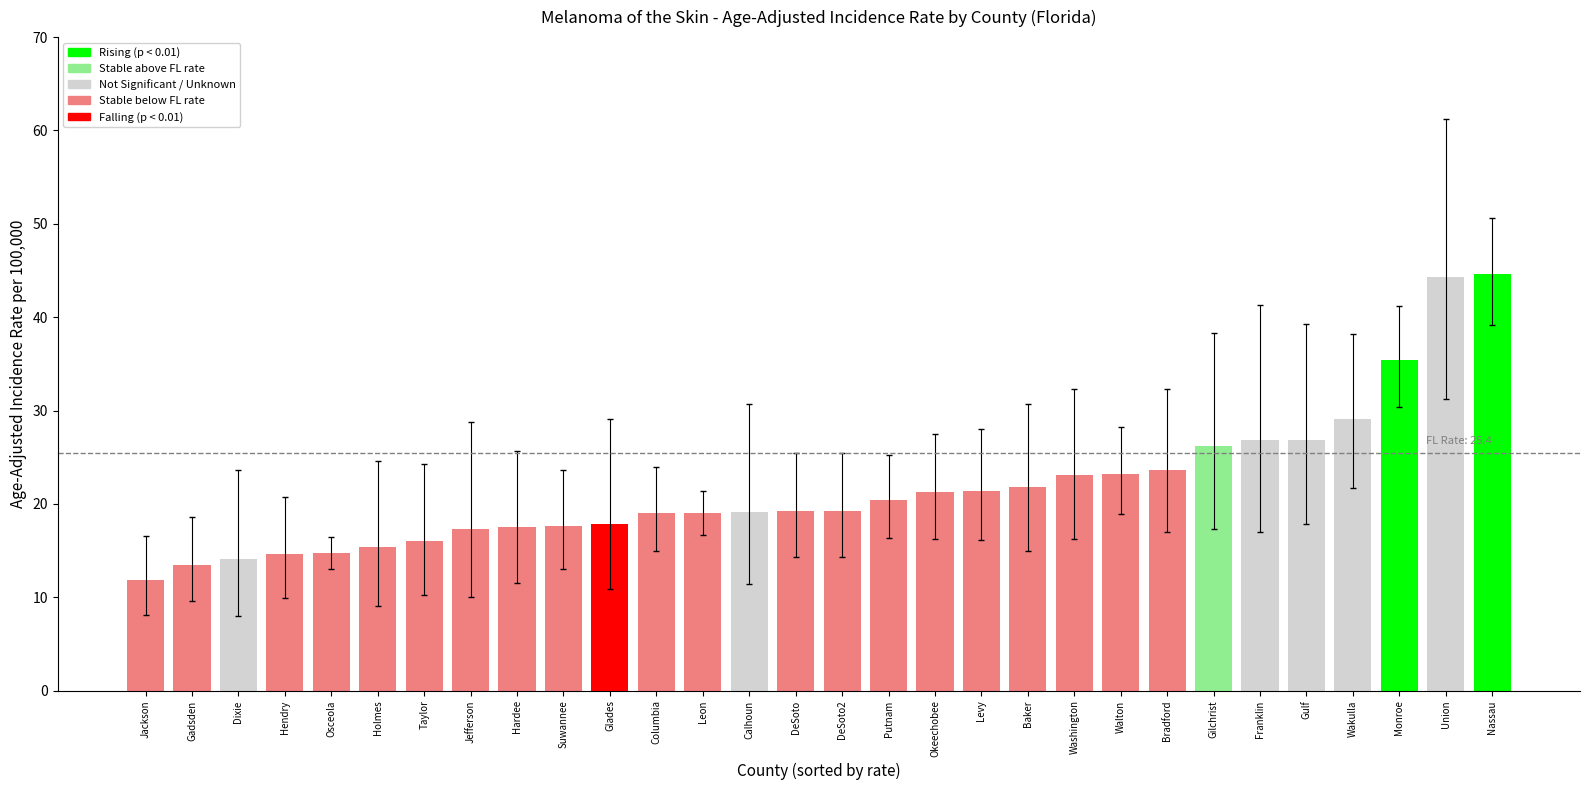

What position from the right is Dixie?

28